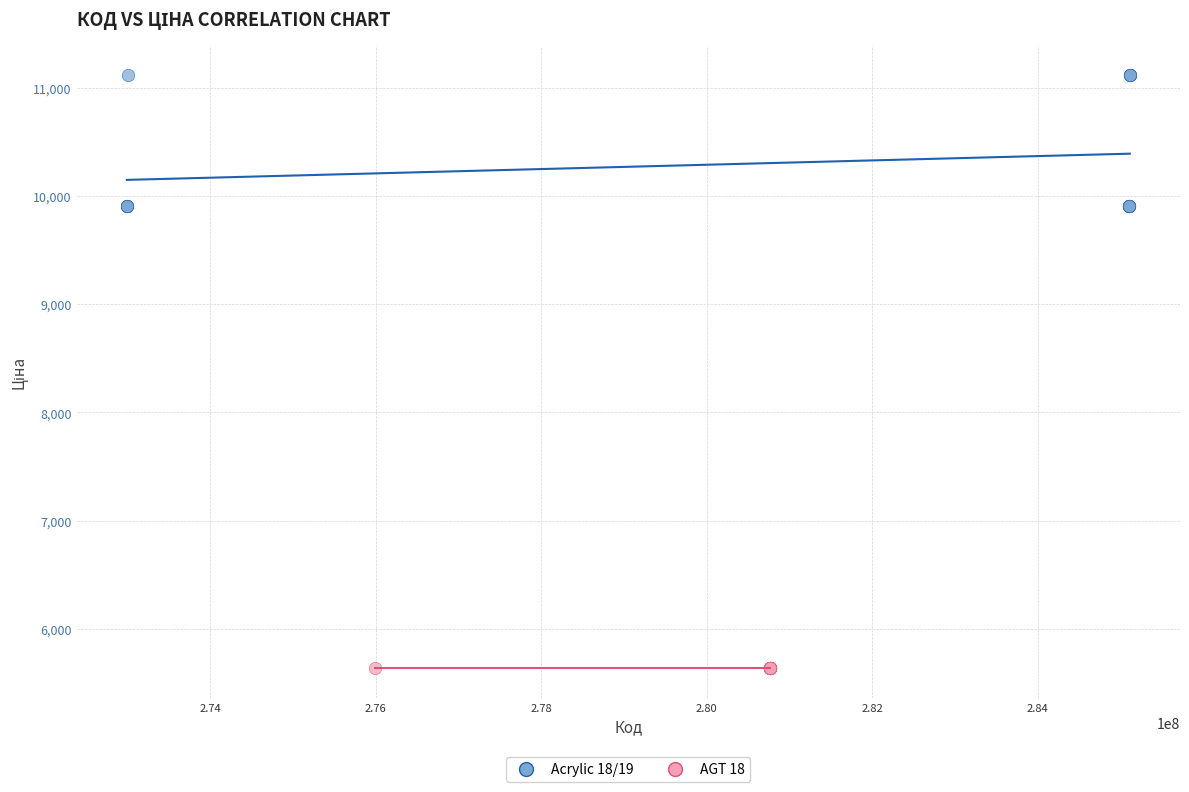

Which series reaches the minimum Y coordinate?

AGT 18